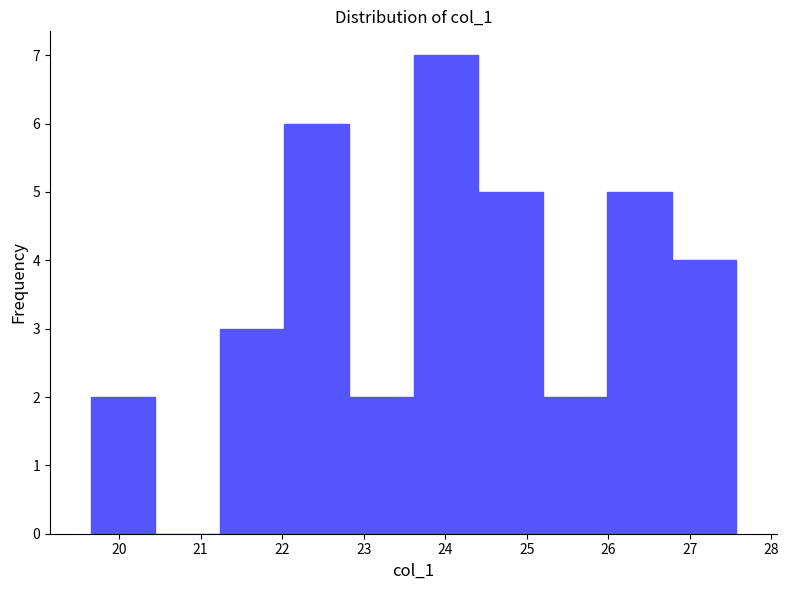

Over which range of the x-axis is the bar tallest?

23.6 to 24.4